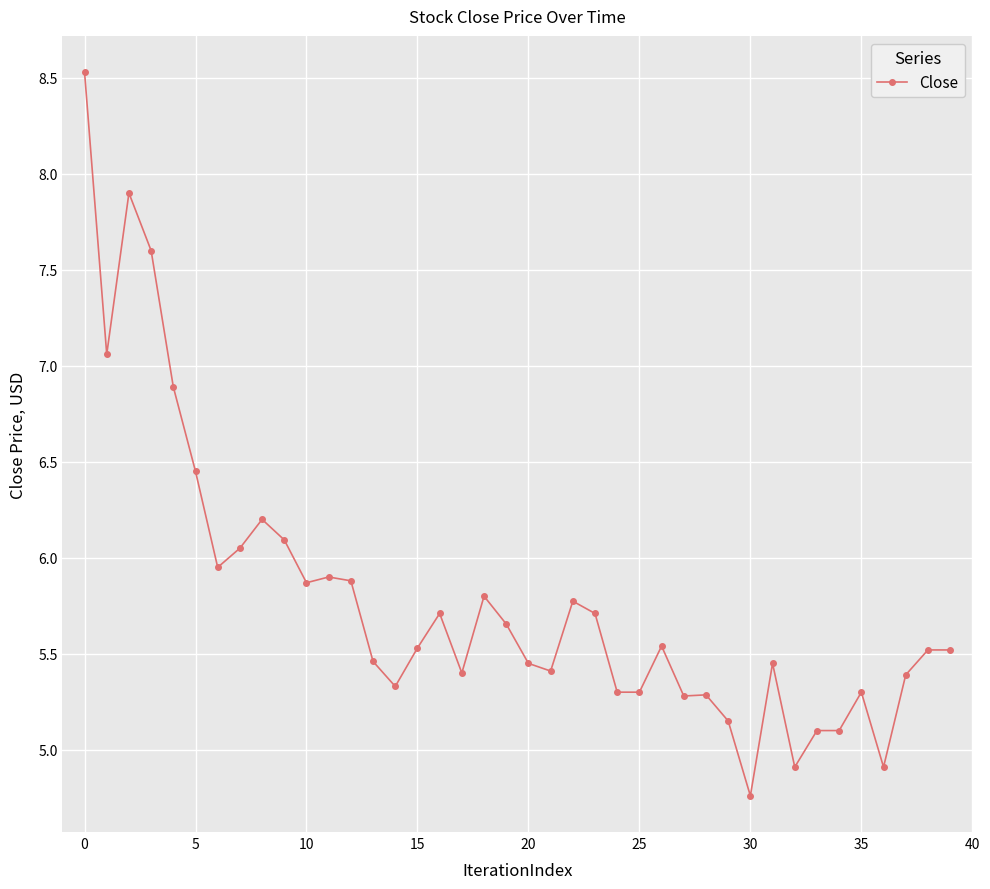

What is the greatest value displayed?

8.5